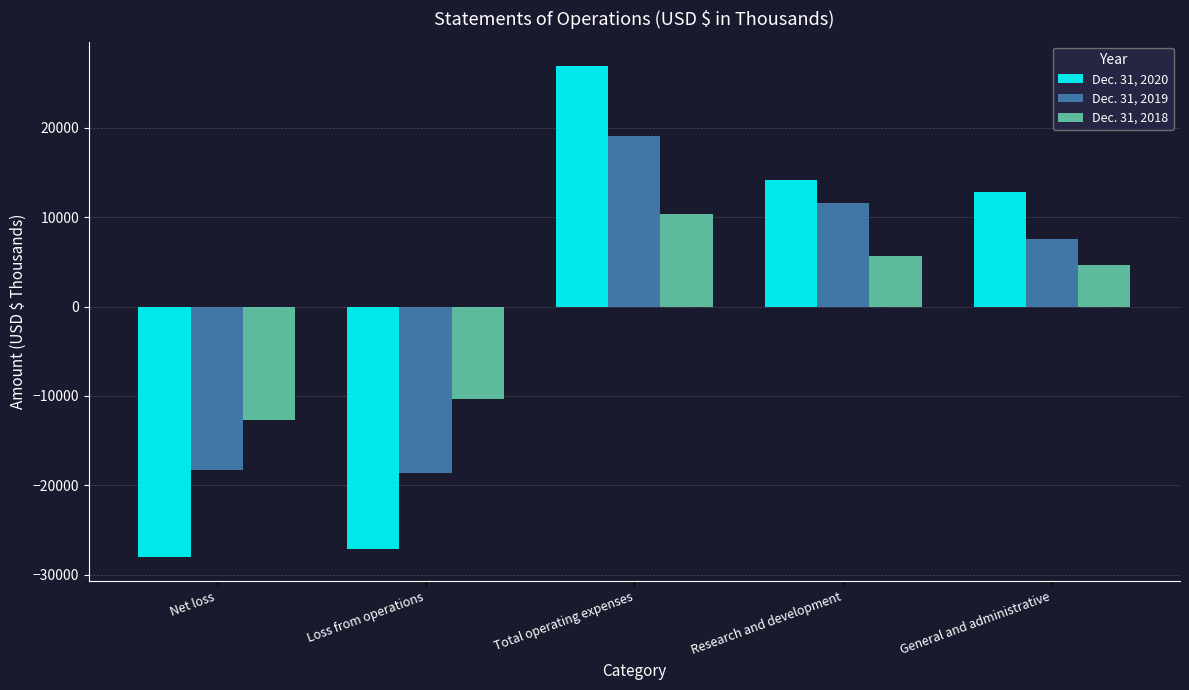

What are all the series names shown in the legend?

Dec. 31, 2020, Dec. 31, 2019, Dec. 31, 2018